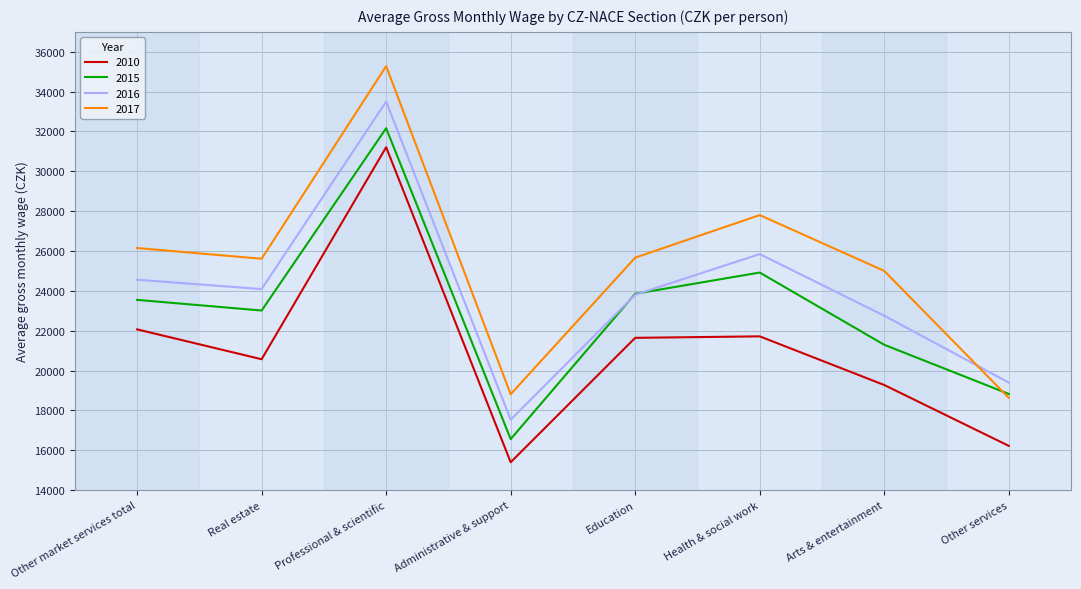

What is the difference between the maximum and minimum values in the 2010 series?

15810.3